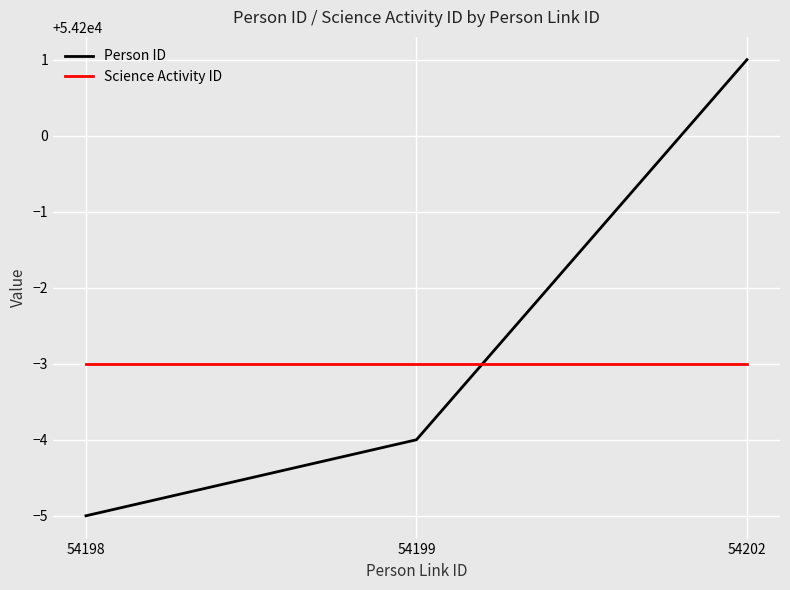

Reading left to right, what are all the values shown in this chart?

Person ID: 54195	54196	54201
Science Activity ID: 54197	54197	54197